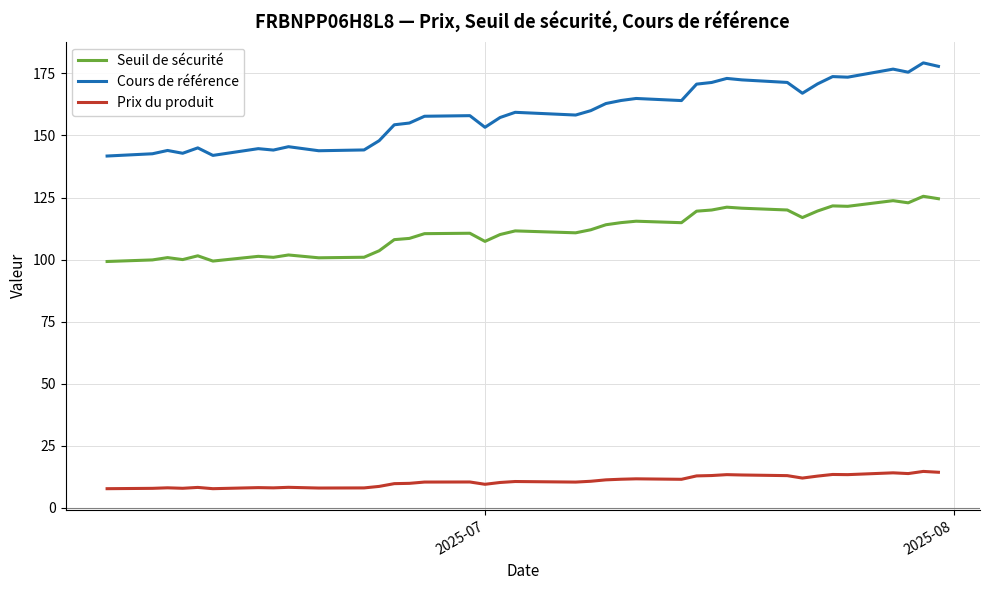

In Seuil de sécurité, how many points are higher than both neighbors (excluding endpoints)?

11